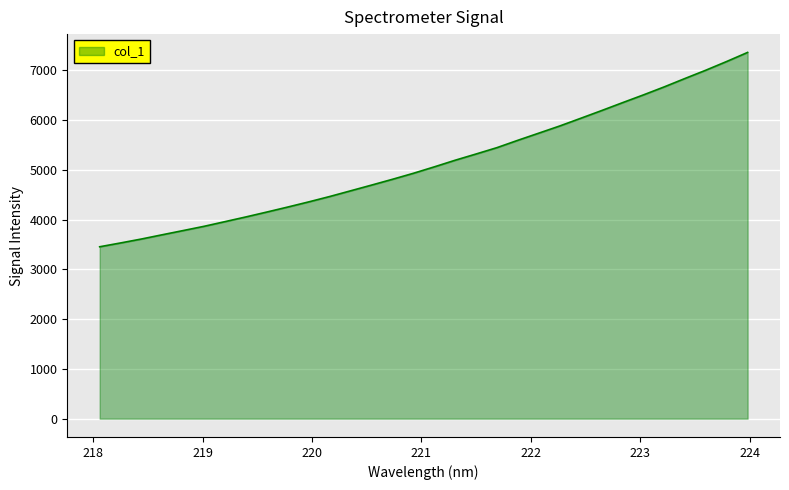

Does the chart have visible grid lines?

Yes